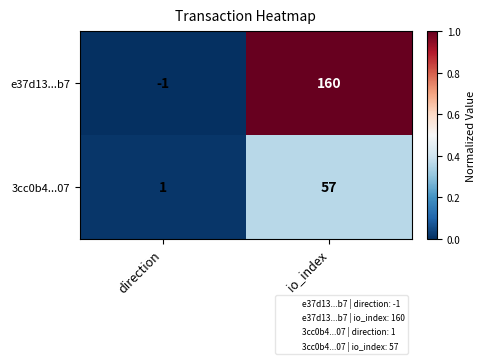

At which category is the sum across all series the highest?

io_index